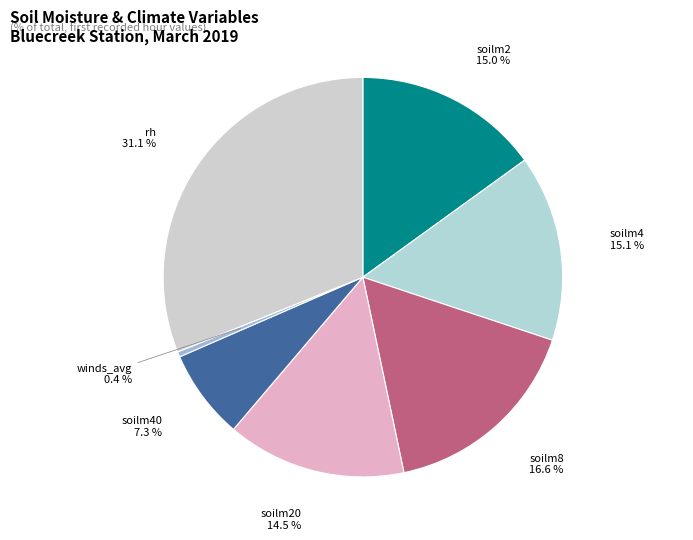

Count the number of slices in the pie.

7